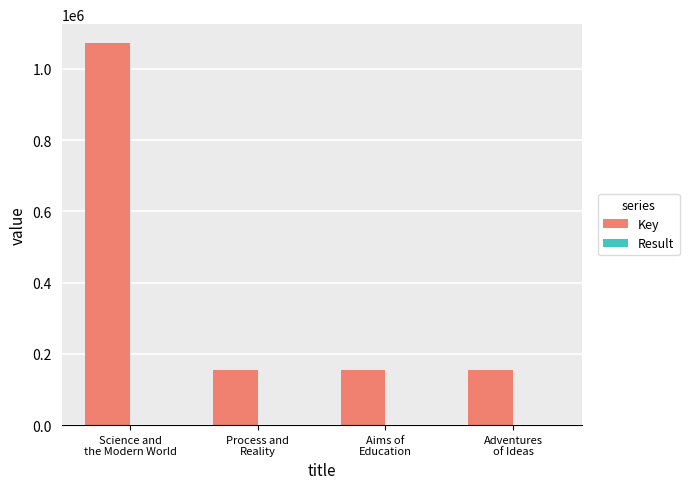

Which series has the largest total across all categories?

Key